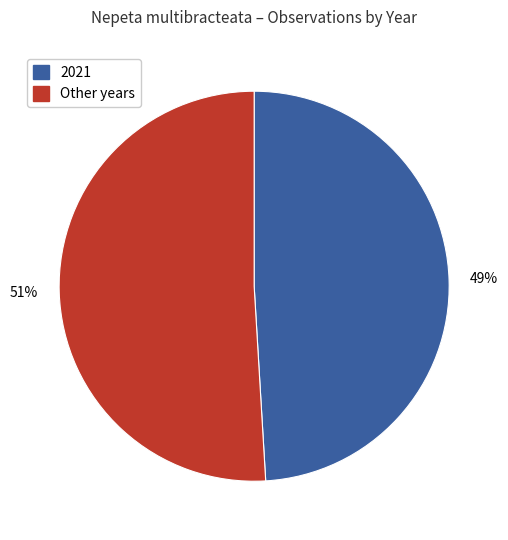

To the nearest percent, what is the difference between the largest and smallest slice percentages?

2%